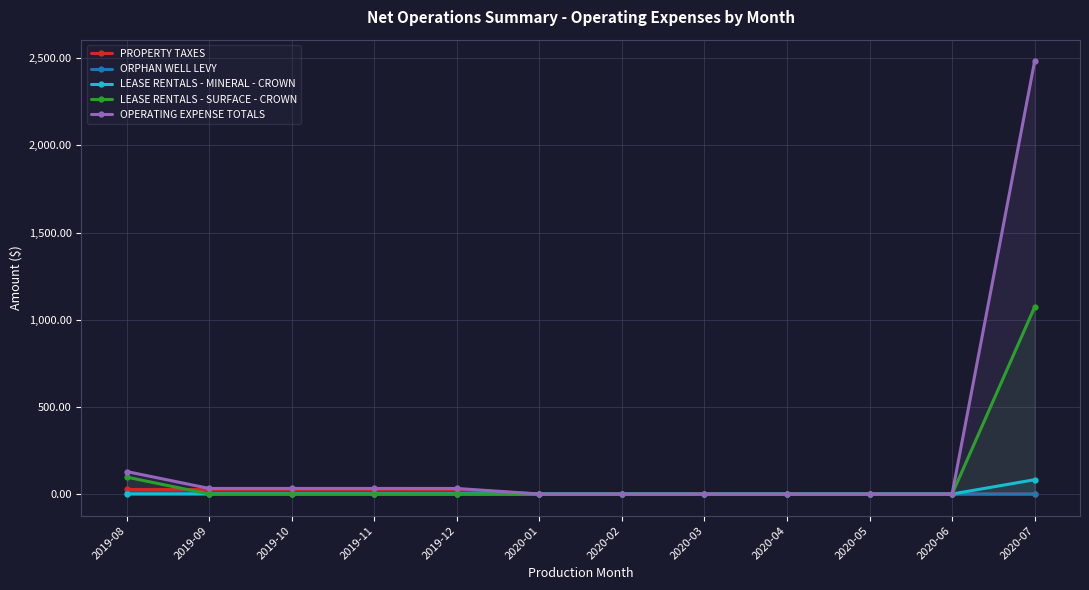

Is this an area chart (filled region under the line)?

No